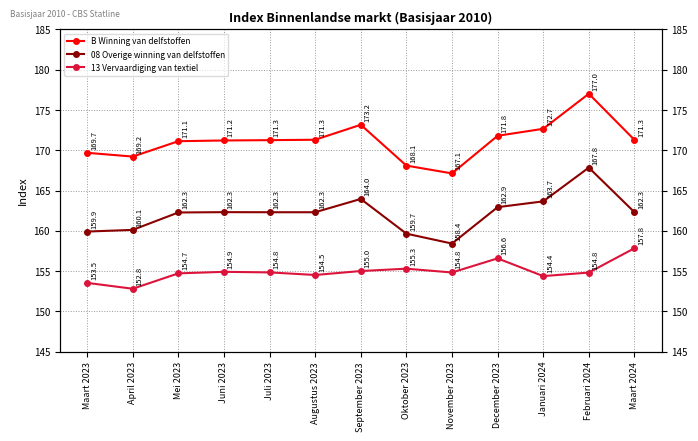

What are all the series names shown in the legend?

B Winning van delfstoffen, 08 Overige winning van delfstoffen, 13 Vervaardiging van textiel